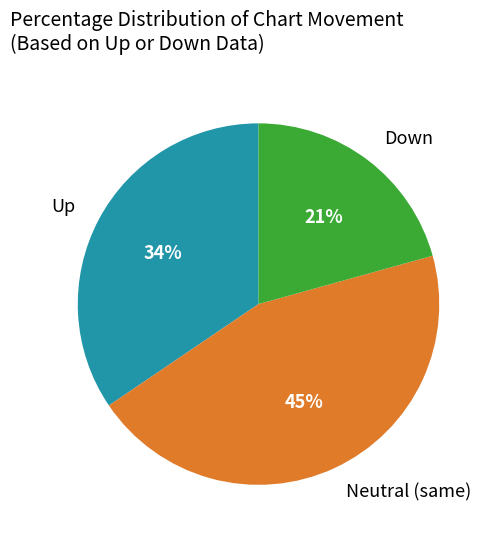

Is there any slice that represents more than half of the pie?

No